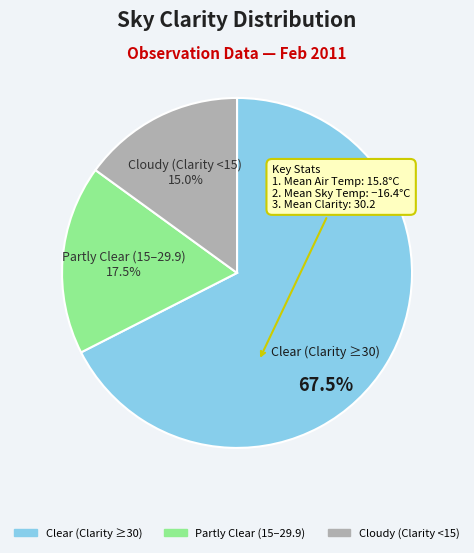

How many segments does this pie chart have?

3